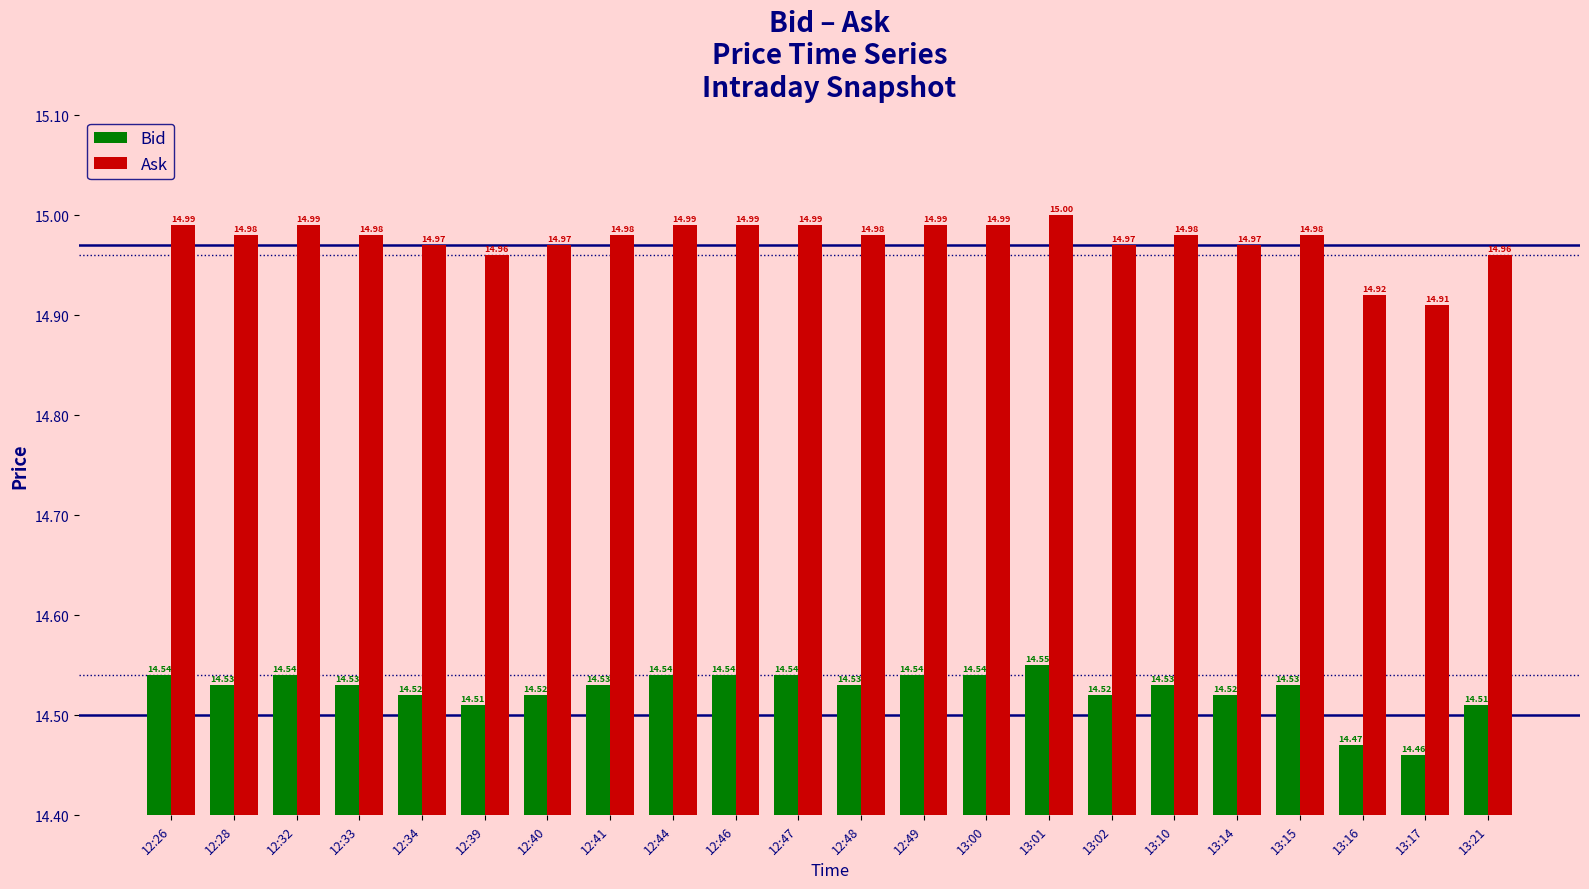

What is the label of the 22nd bar from the right?

12:26